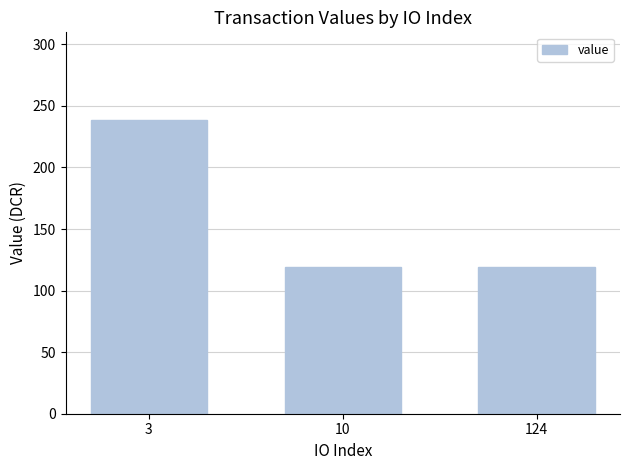

The value at 124 is 119.1. True or false?

True